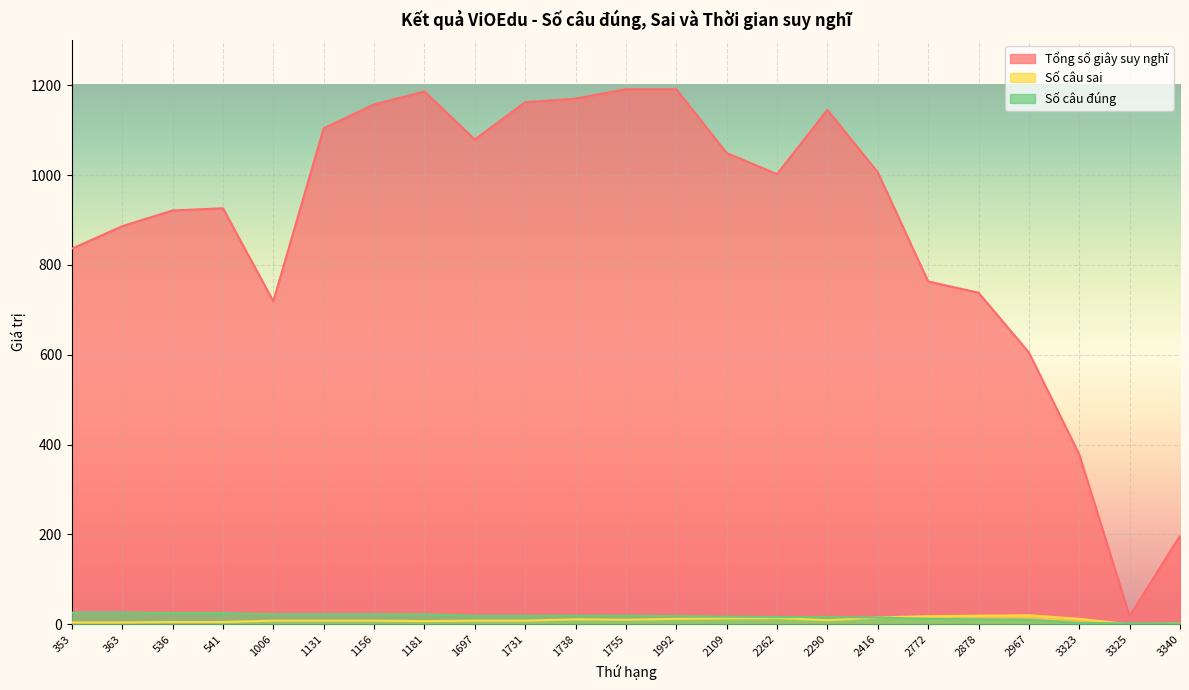

List the series in order of their peak value, lowest first.

Số câu sai, Số câu đúng, Tổng số giây suy nghĩ